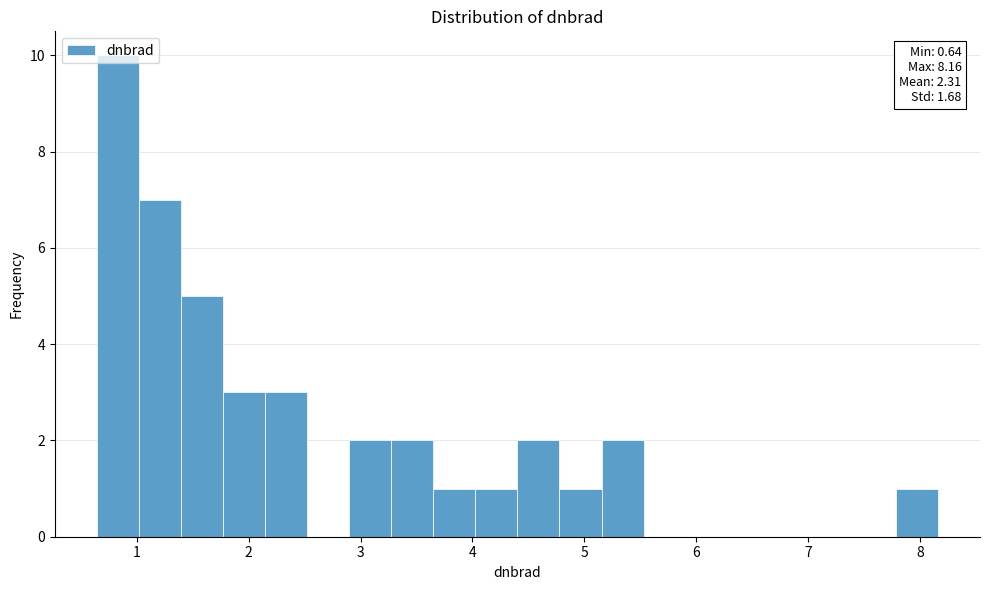

Around what value on the x-axis is the tallest bar? Give the approximate position of its centre, as read against the axis.

0.8